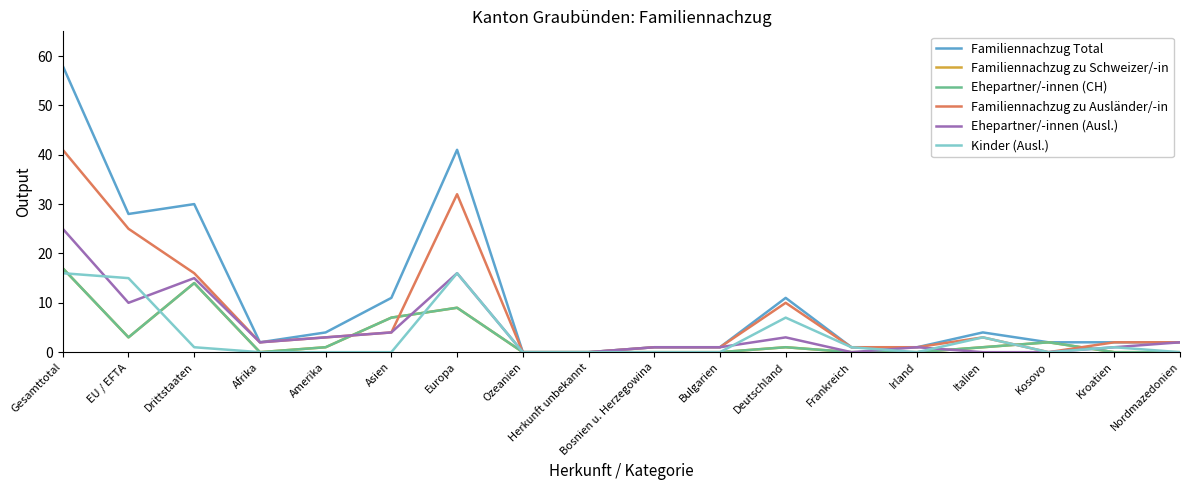

Does the chart have visible grid lines?

No